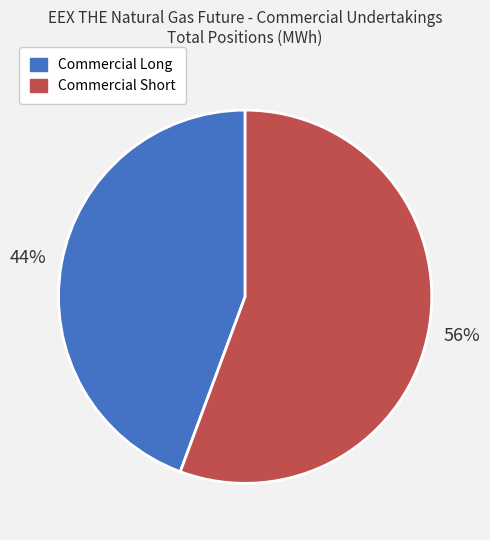

Is the sum of Commercial Long and Commercial Short greater than half?

Yes